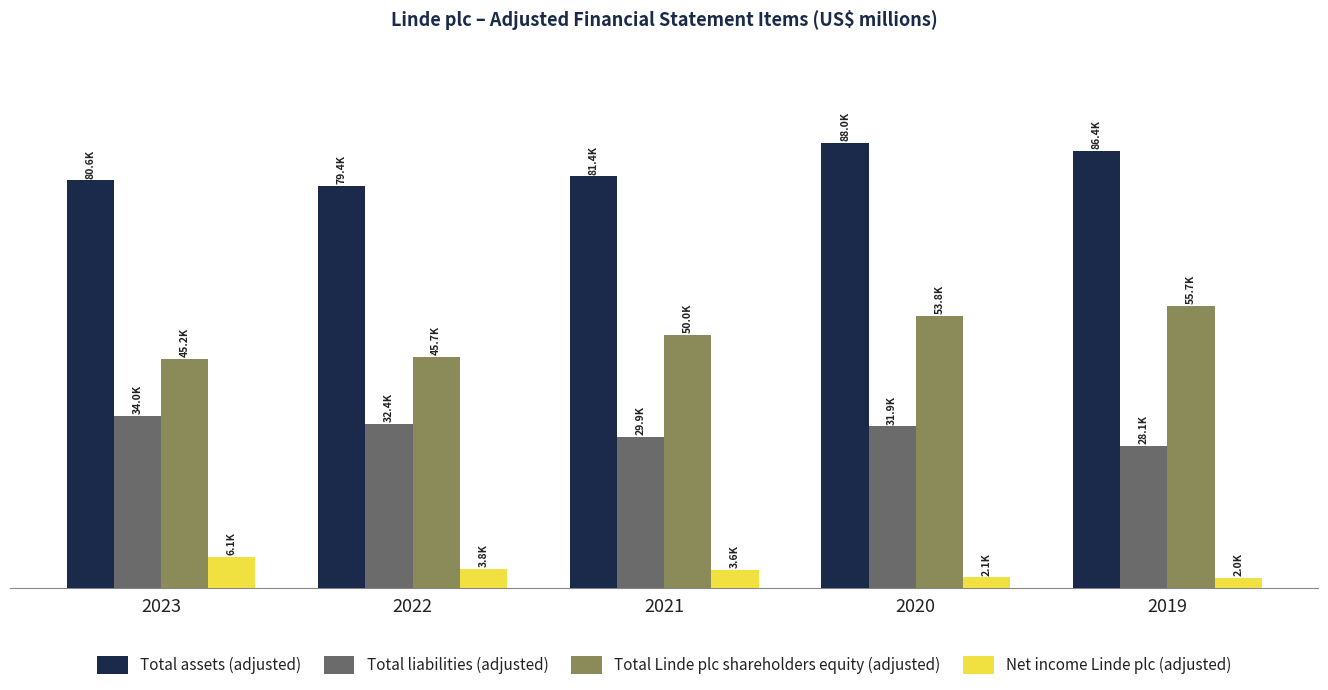

Which series has the widest spread of values?

Total Linde plc shareholders equity (adjusted)